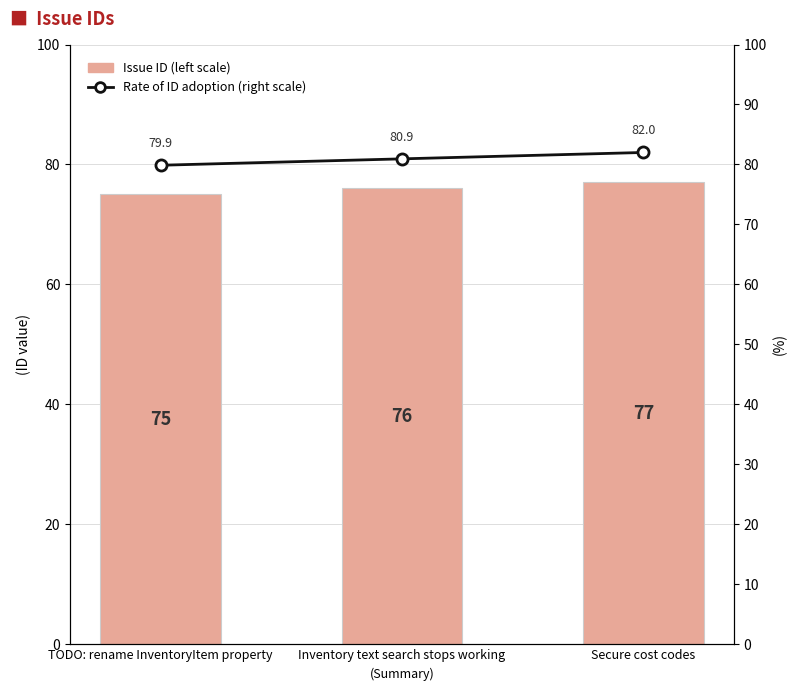

At how many categories does at least one series exceed 77?

3